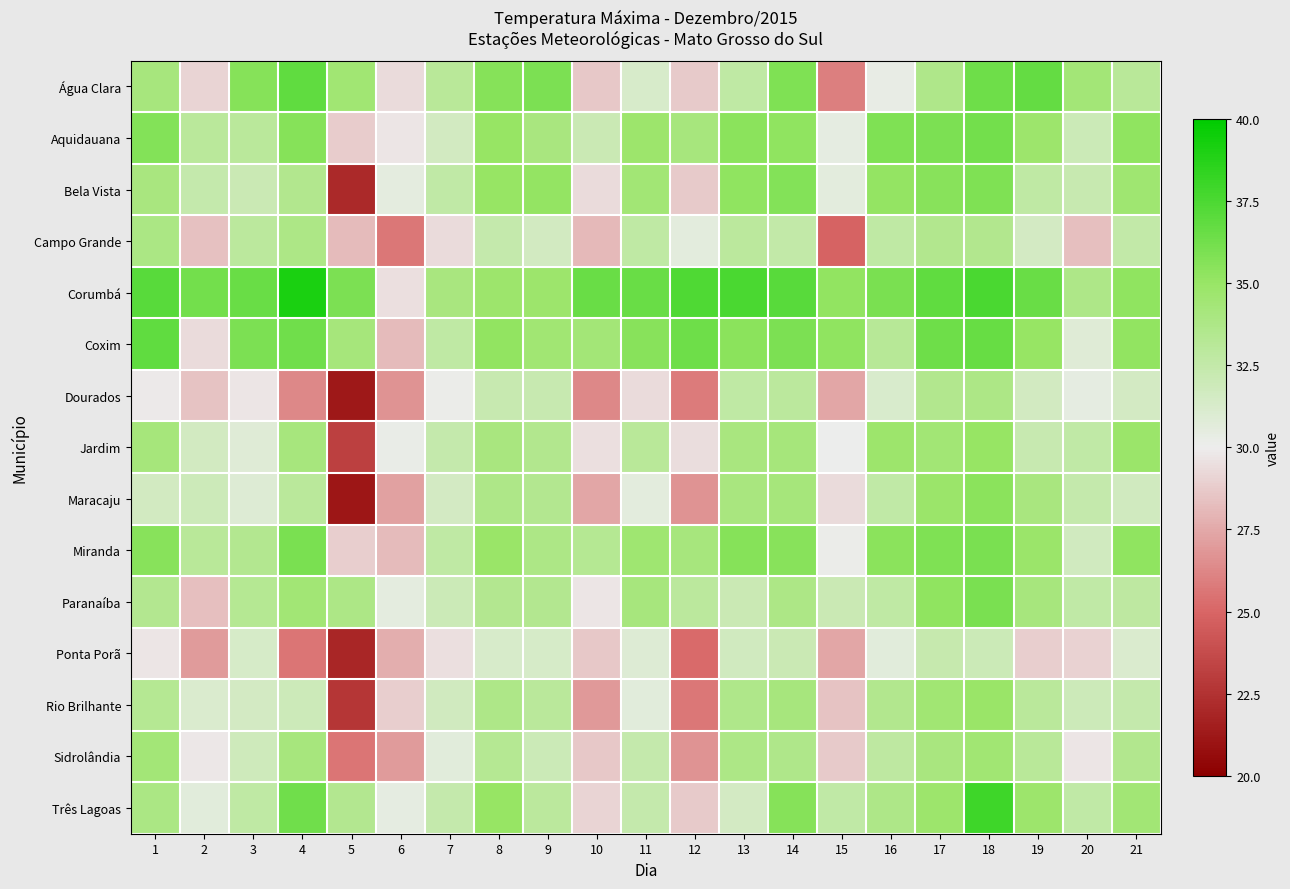

Which label corresponds to the largest value in the chart?

4